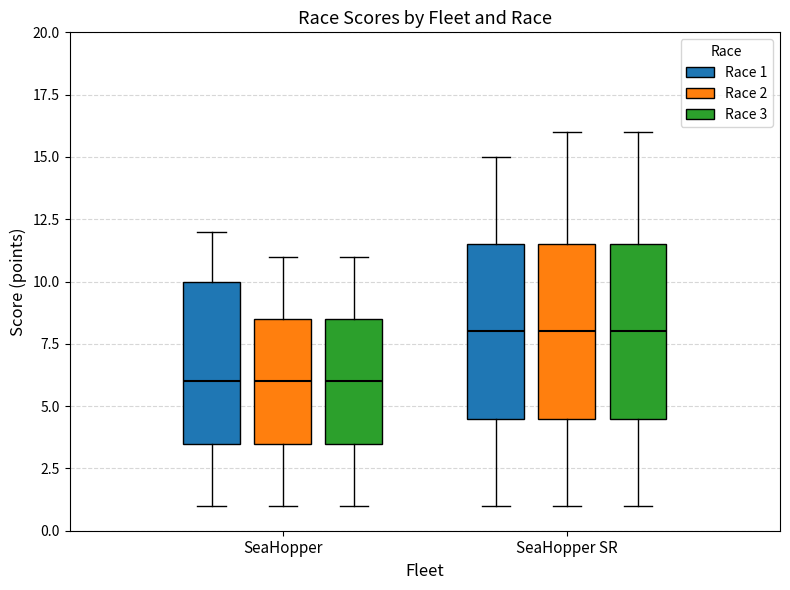

Where is the lower edge of the box for SeaHopper (Race 2) on the y-axis? The values are not printed on the chart, so give them approximately, as read against the axis.

3.5